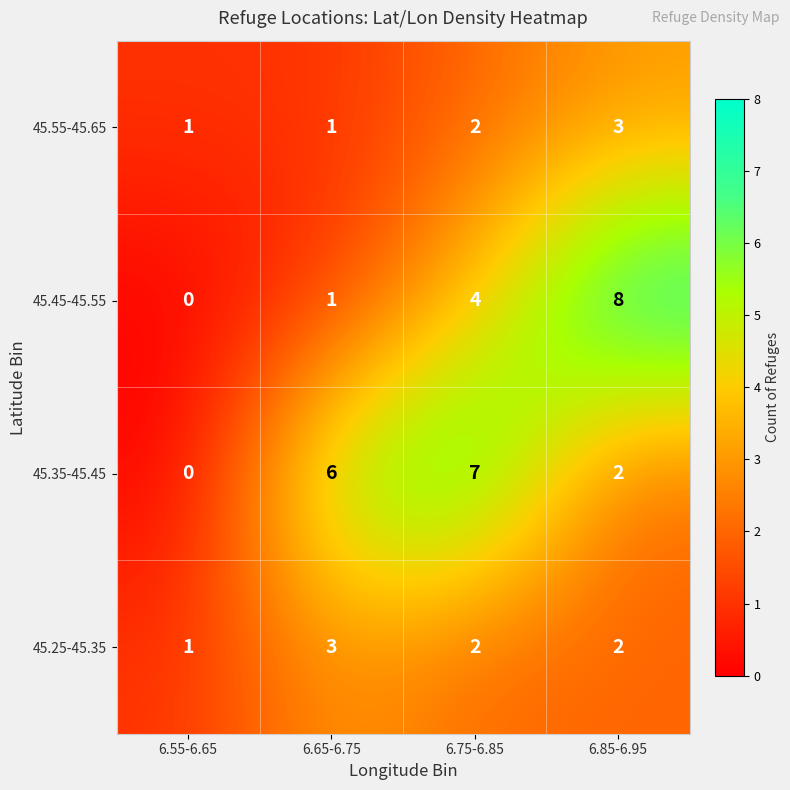

At how many categories does at least one series exceed 4?

3